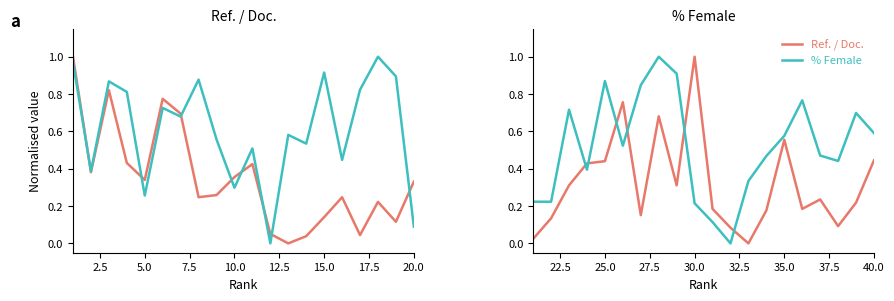

In % Female, how many points are lower than both neighbors (excluding endpoints)?

4